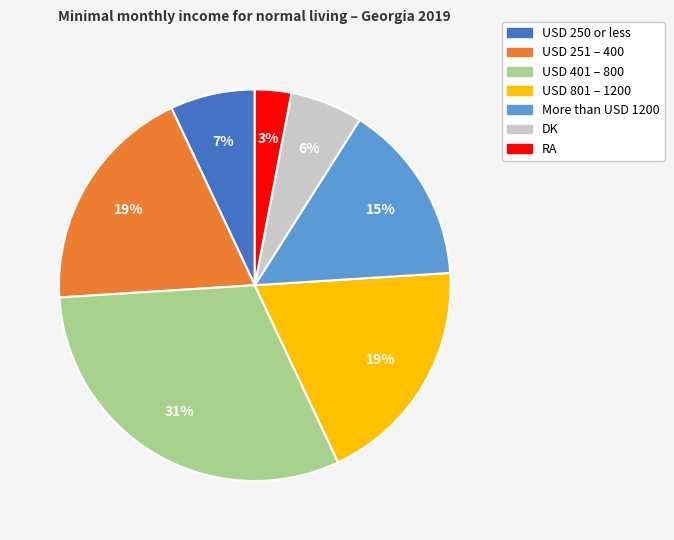

Does any single category account for the majority?

No